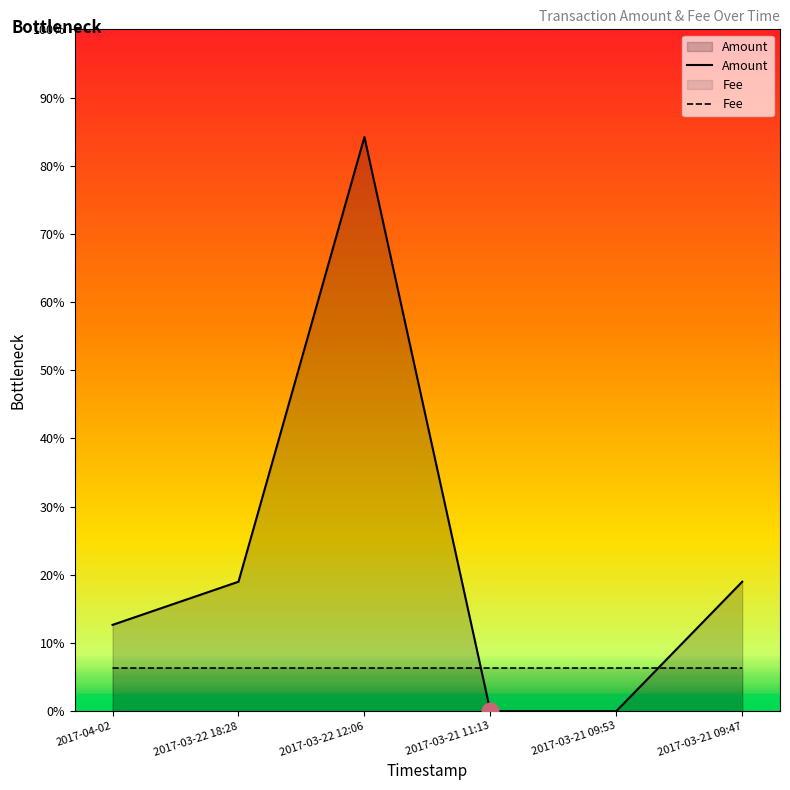

Which series ends up on top after the final intersection of Fee and Amount?

Amount